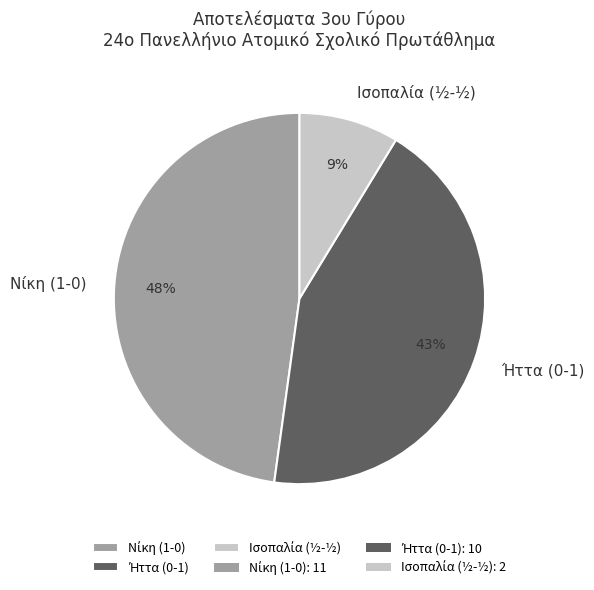

Does any single category account for the majority?

No